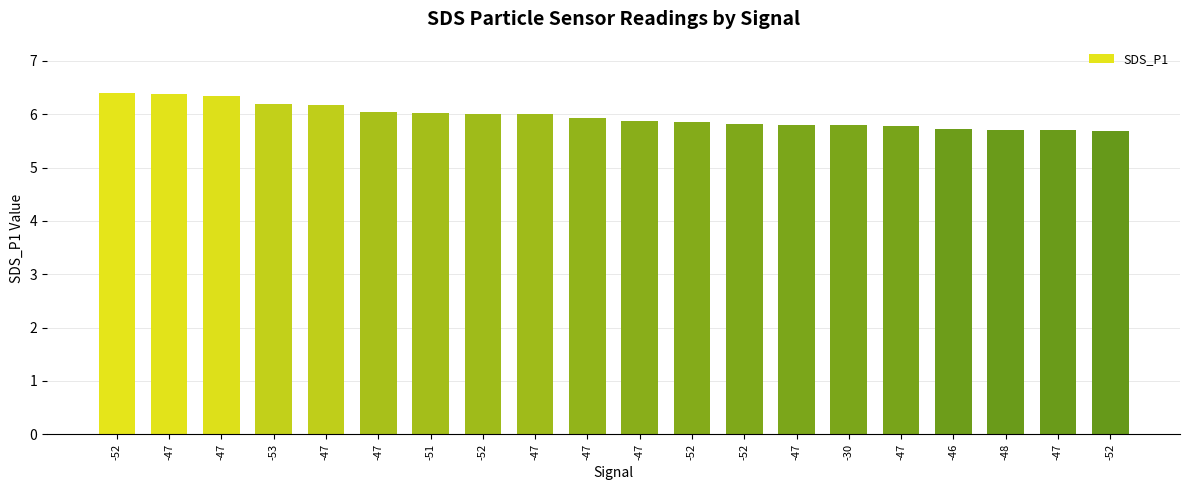

How many categories are shown in the chart?

20